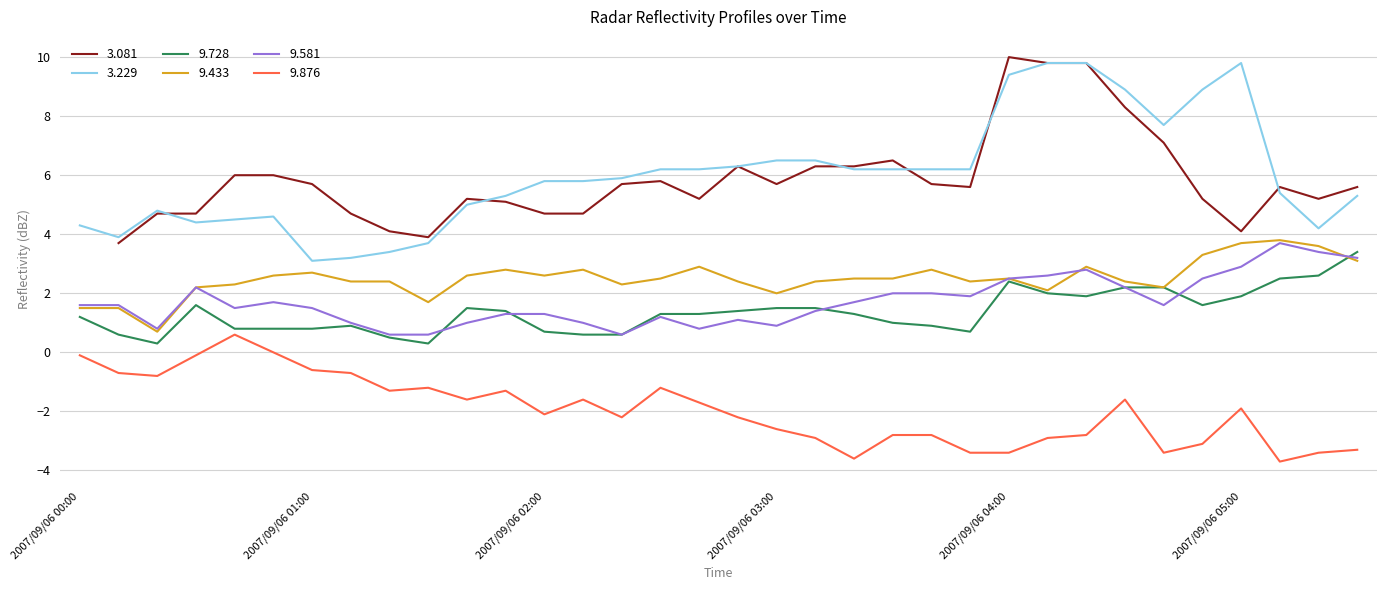

At which category does 9.876 reach its first local valley?

2007/09/06 00:20